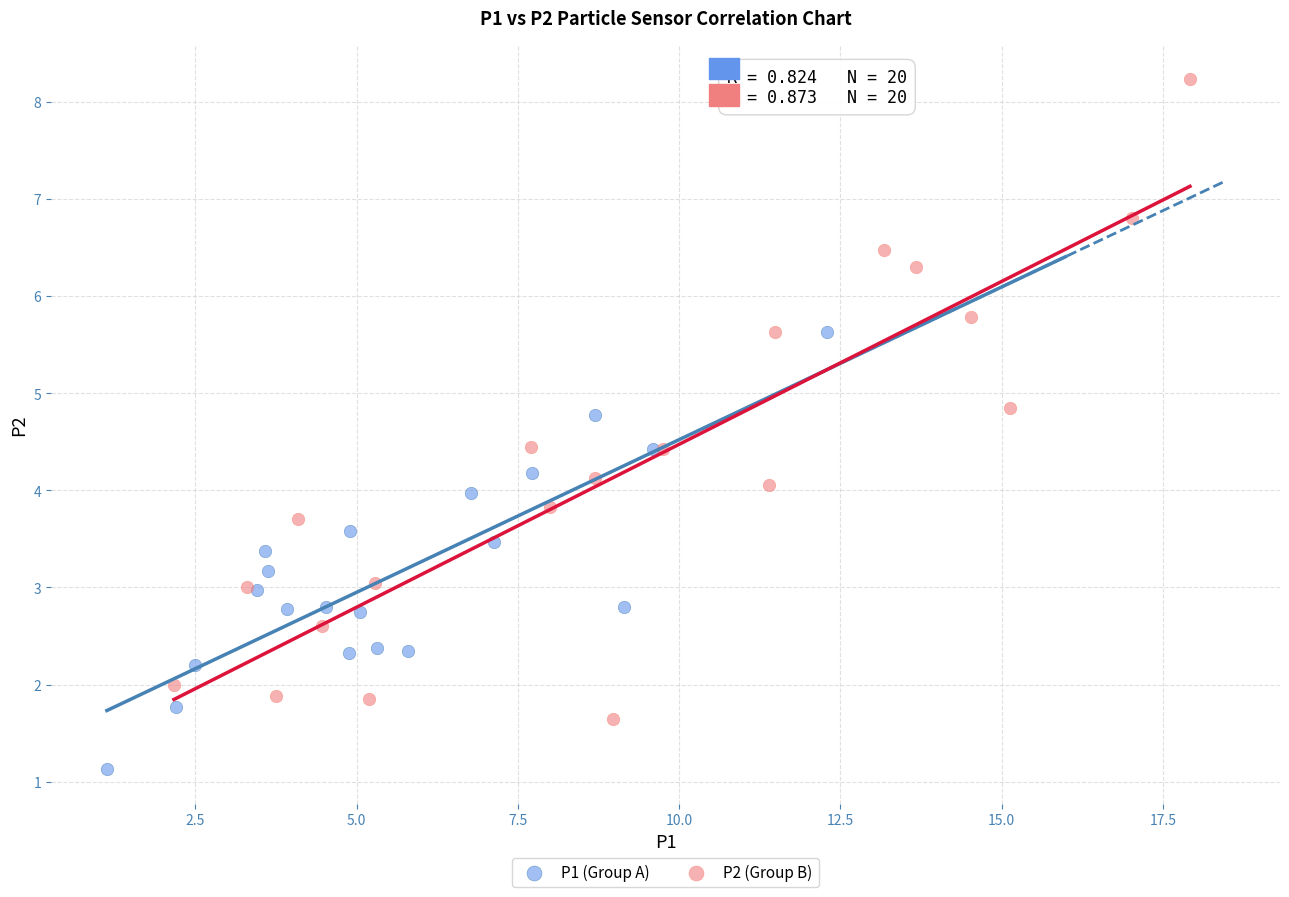

Which series has the widest spread of Y values?

P2 (Group B)